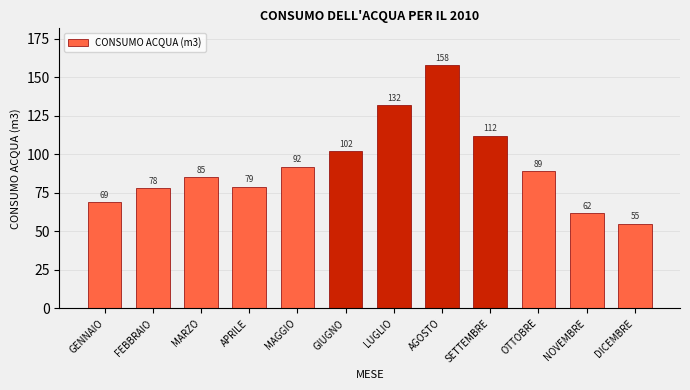

Reading left to right, extract all data points from this chart.

GENNAIO=69	FEBBRAIO=78	MARZO=85	APRILE=79	MAGGIO=92	GIUGNO=102	LUGLIO=132	AGOSTO=158	SETTEMBRE=112	OTTOBRE=89	NOVEMBRE=62	DICEMBRE=55